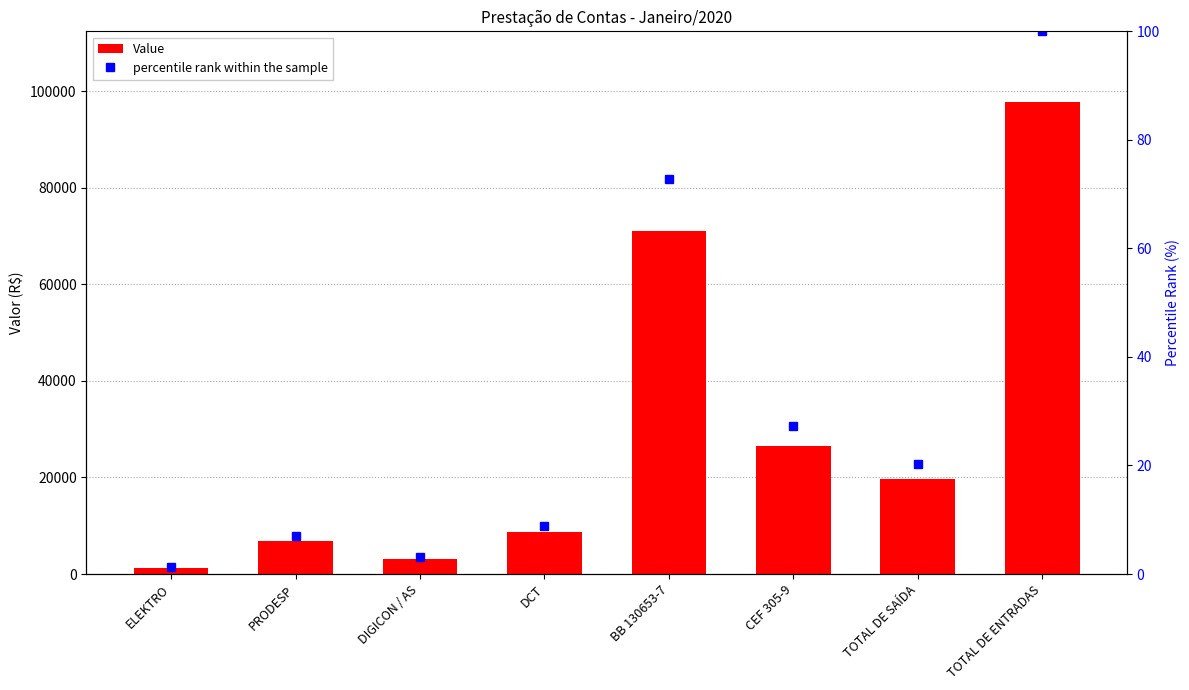

How many series are shown in this chart?

2